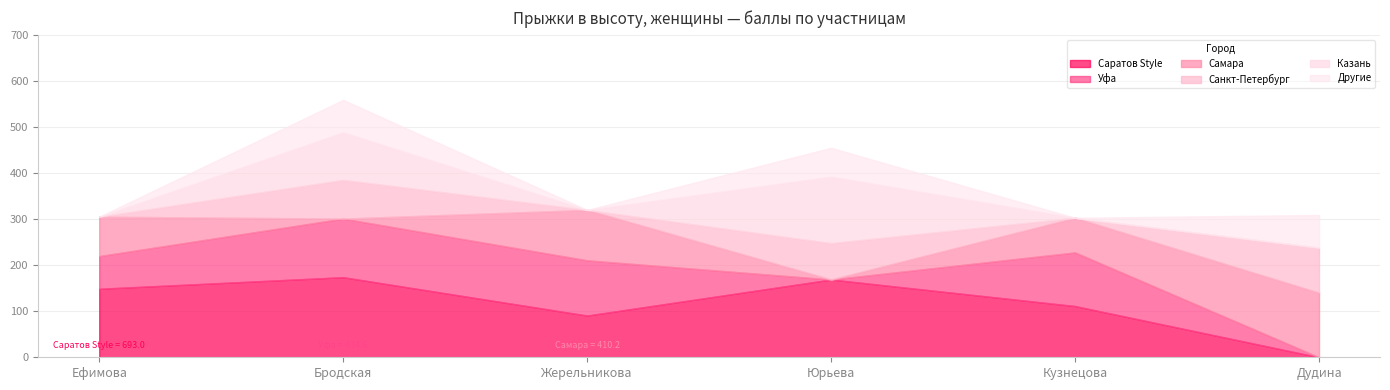

Does the chart display data point markers on the line(s)?

No